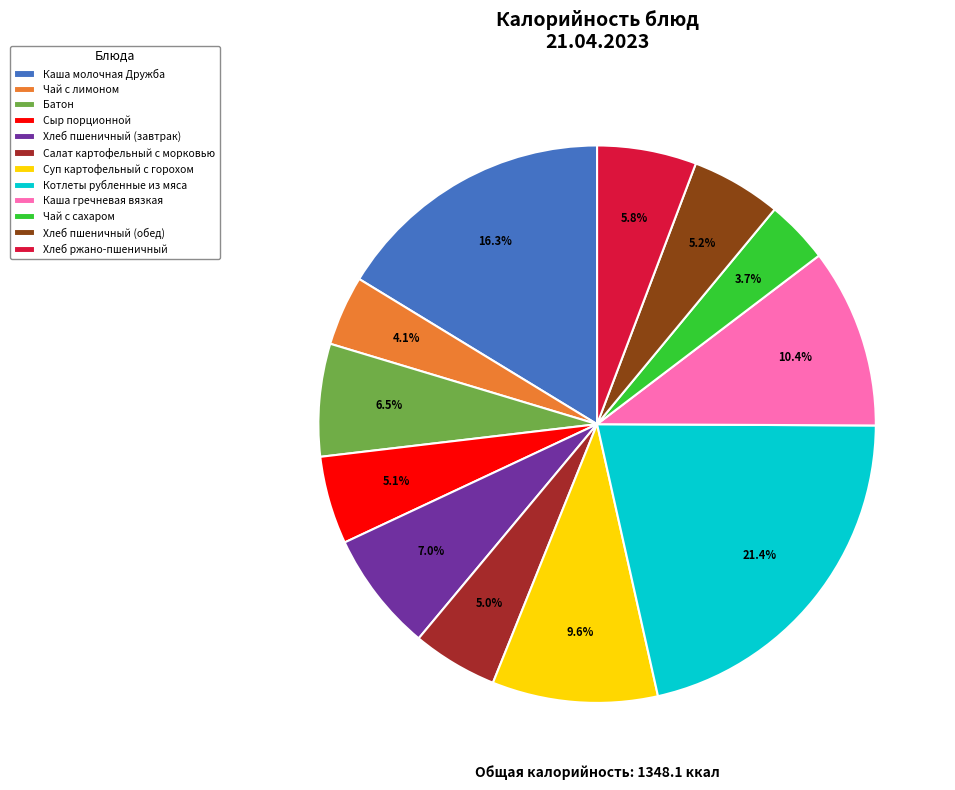

To the nearest percent, what portion does Котлеты рубленные из мяса represent?

21%